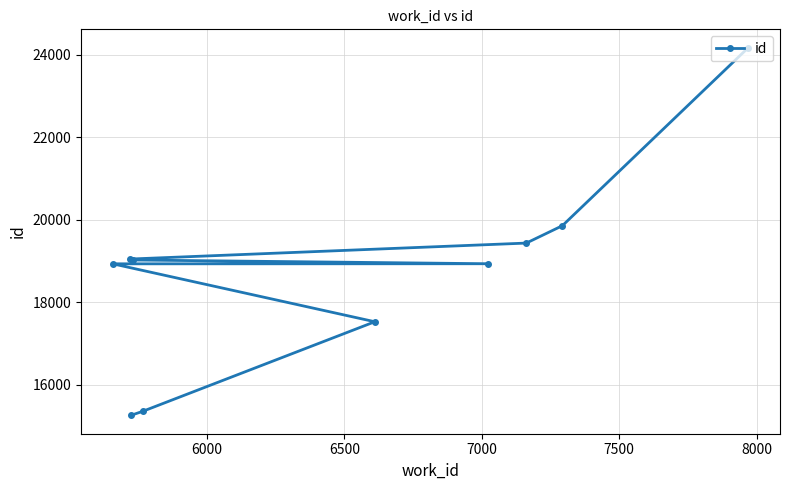

Does the chart have visible grid lines?

Yes